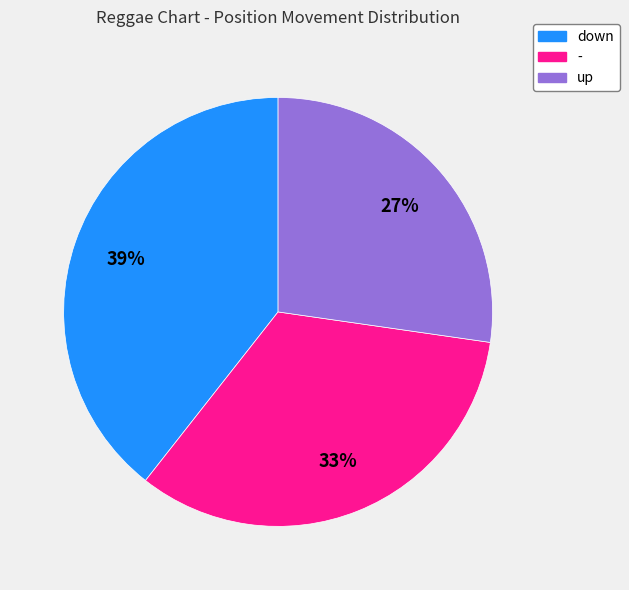

To the nearest percent, what is the difference between the largest and smallest slice percentages?

12%